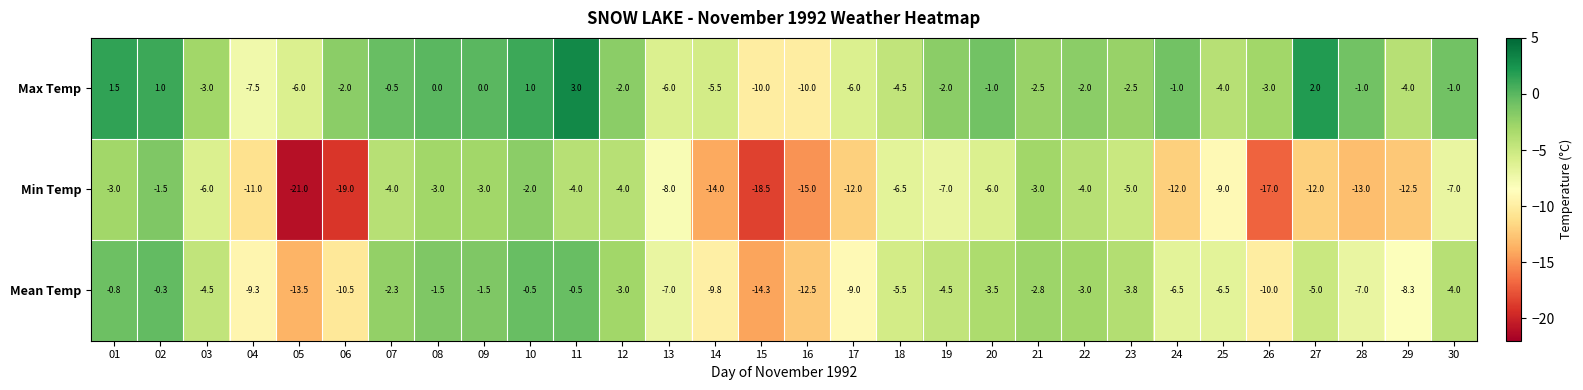

Is it true that Min Temp equals -13.0 at 28?

True